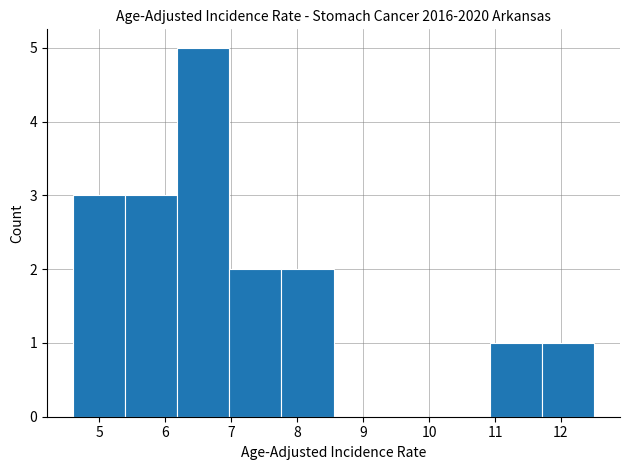

How tall is the bar that spans 6.97 to 7.76 on the x-axis? Neither the bar edges nor the heights are printed on the chart, so give them approximately, as read against the axes.

2